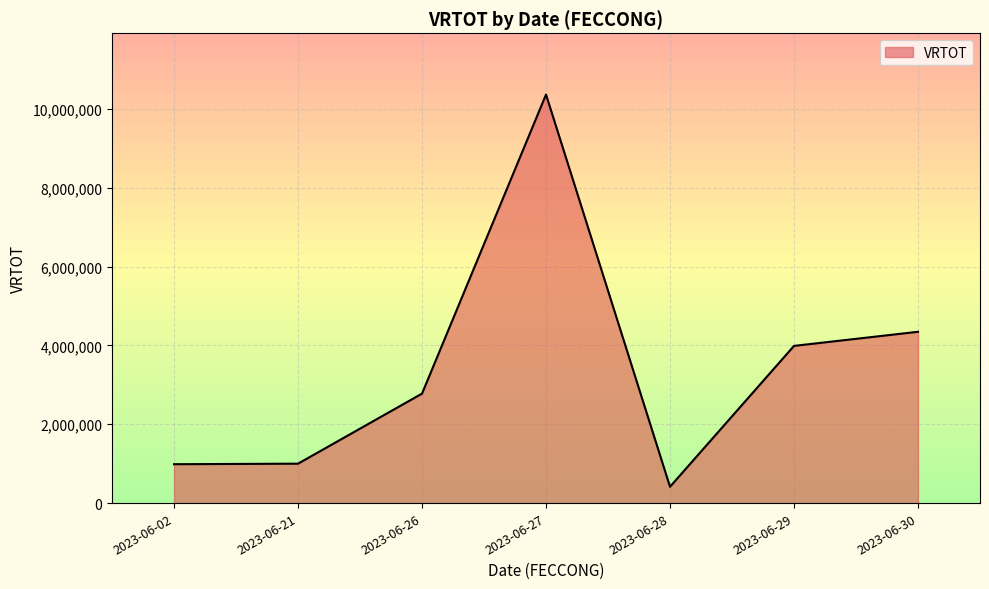

How many interior local peaks (higher than both neighbors) does the data have?

1